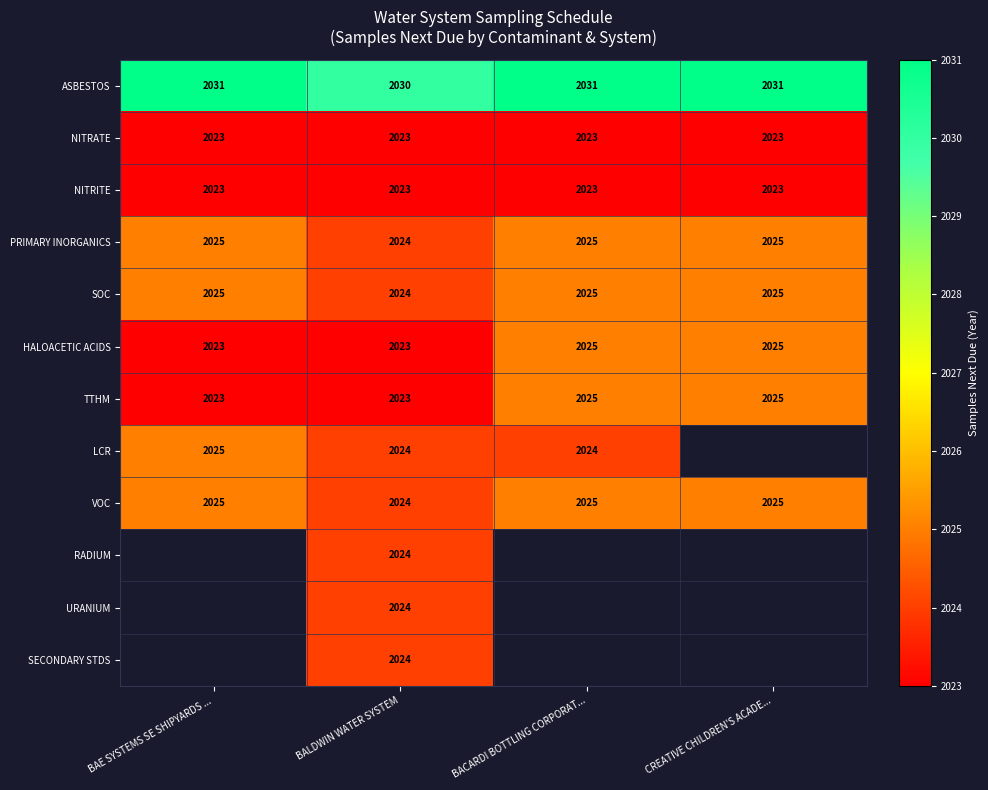

What is the total value across all series at BALDWIN WATER SYSTEM?

24290